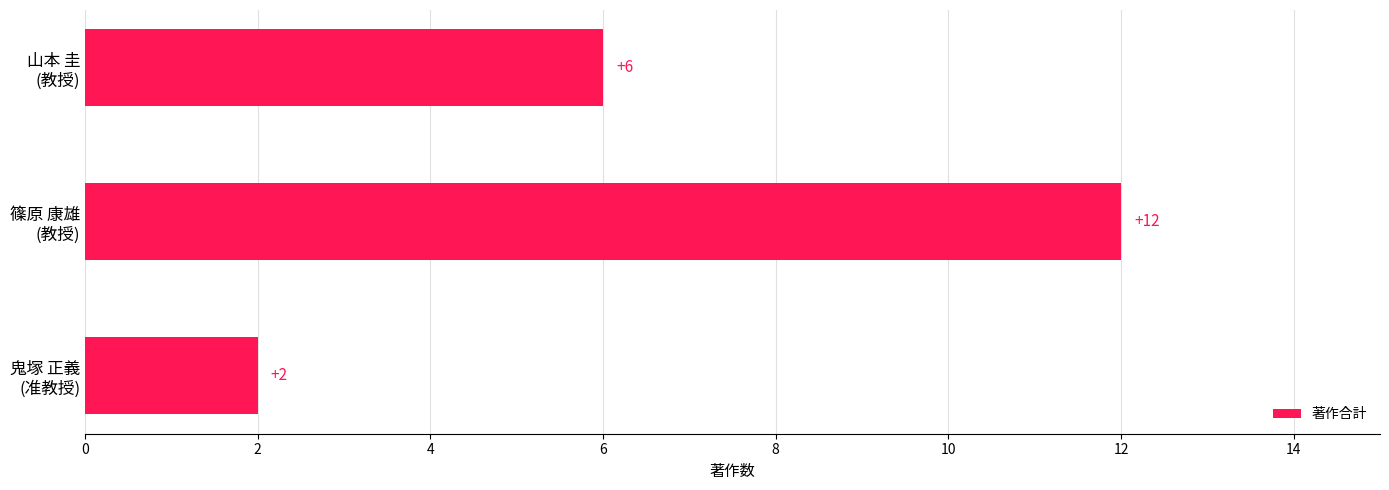

What is the difference between the maximum and minimum values?

10